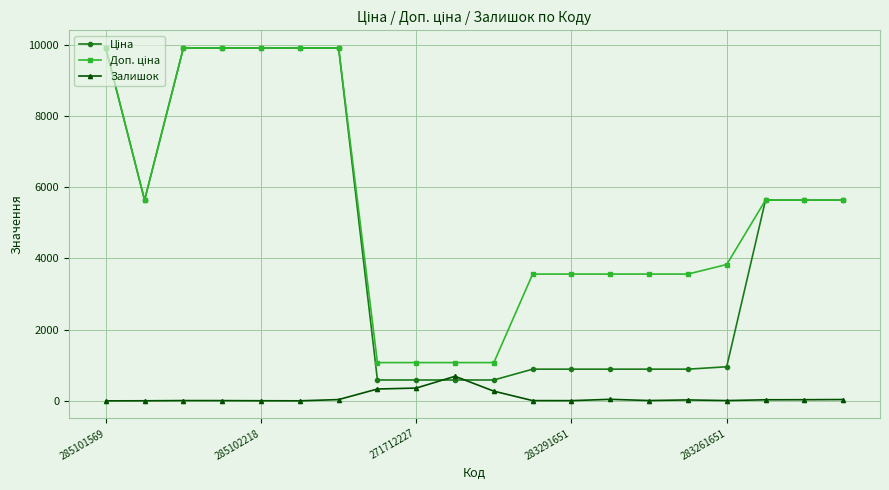

Reading left to right, list all the values displayed in this chart.

Ціна: 9908.5	5636.0	9908.5	9908.5	9908.5	9908.5	9908.5	586.0	586.0	586.0	586.0	889.9	889.9	889.9	889.9	889.9	957.1	5636.0	5636.0	5636.0
Доп. ціна: 9908.5	5636.0	9908.5	9908.5	9908.5	9908.5	9908.5	1074.5	1074.5	1074.5	1074.5	3559.7	3559.7	3559.7	3559.7	3559.7	3828.4	5636.0	5636.0	5636.0
Залишок: 0.0	2.0	8.0	7.0	3.0	1.0	36.0	333.0	359.0	690.0	272.0	7.0	6.0	43.0	9.0	26.0	8.0	30.0	32.0	37.0